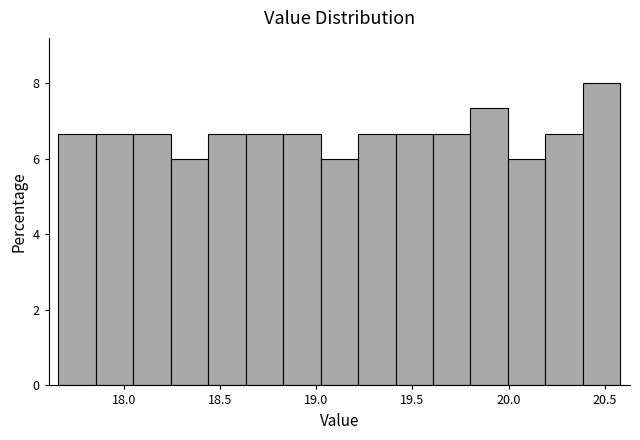

Read against the x-axis, roughly where is the centre of the tallest bar?

20.50